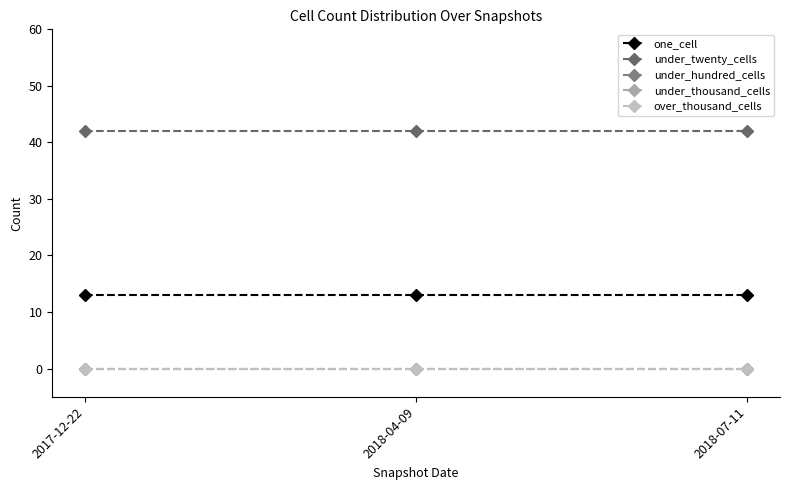

What is the average value of the one_cell series?

13